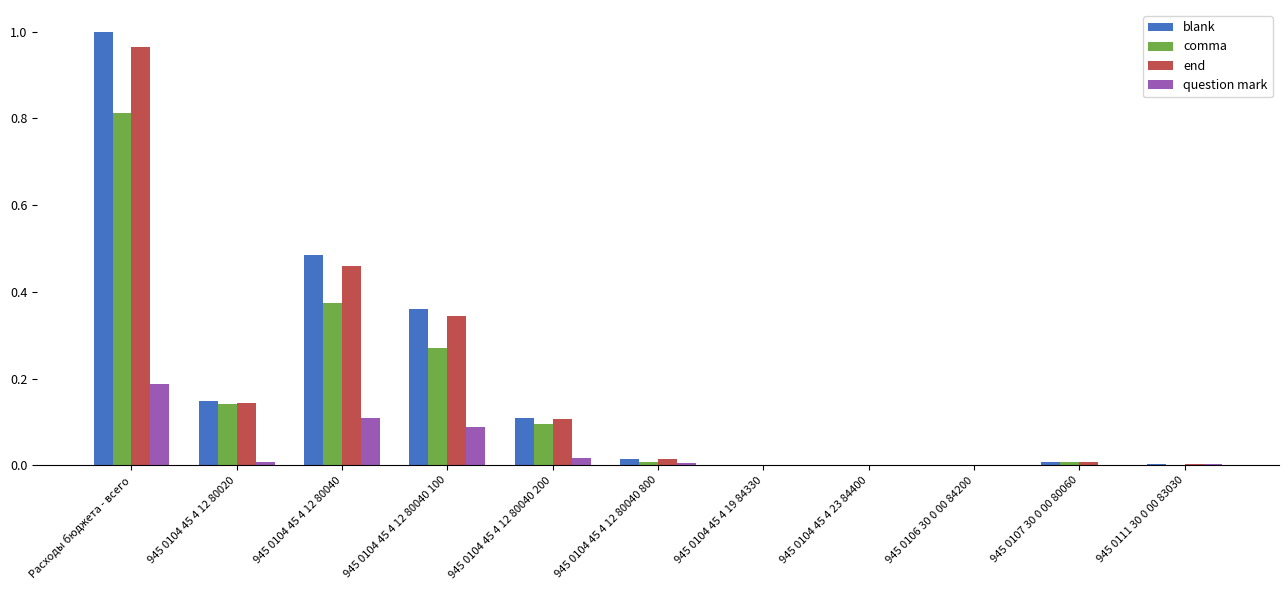

Which series changed the most between Расходы бюджета - всего and 945 0107 30 0 00 80060?

blank